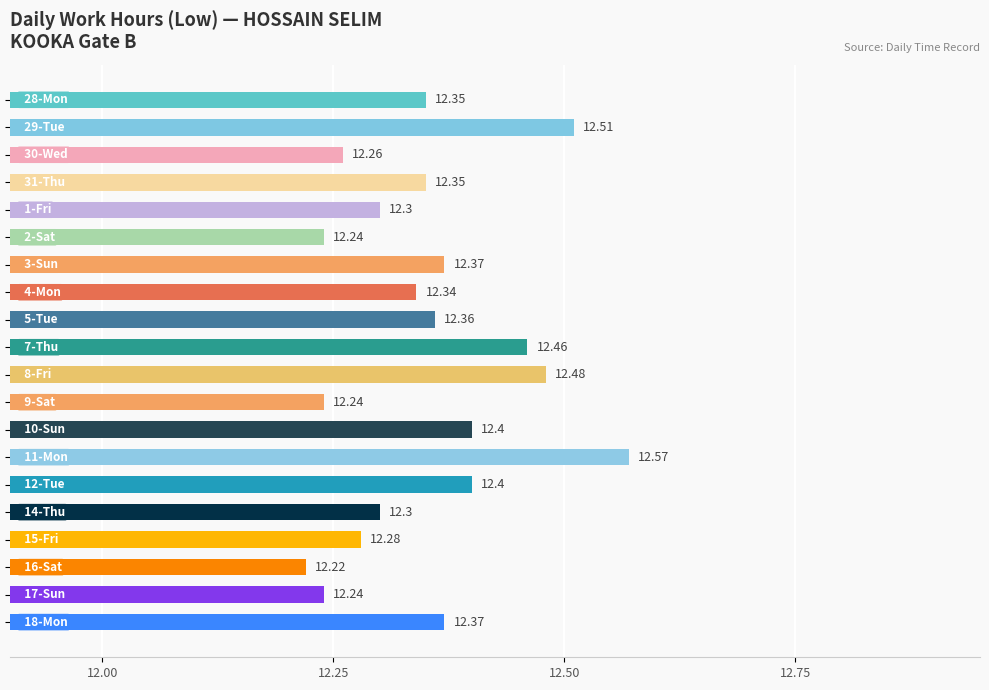

What is the average value?

12.4